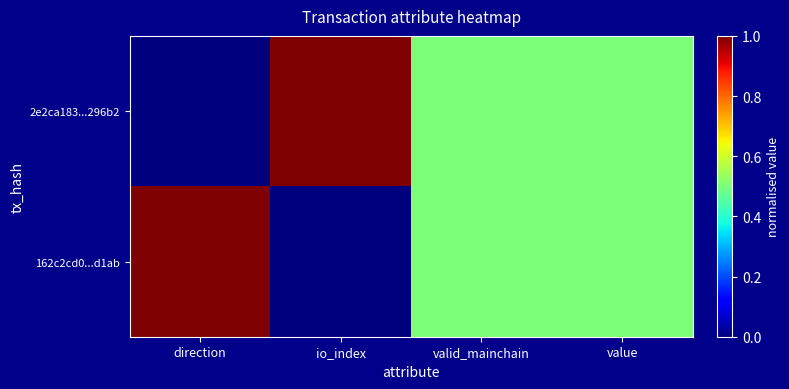

At which category is the sum across all series the highest?

direction